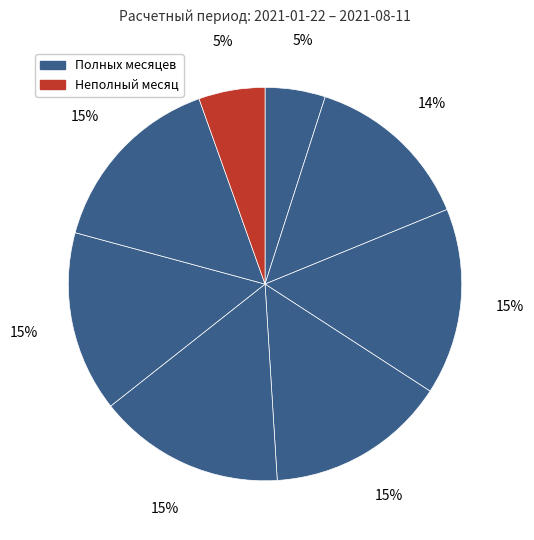

How many segments does this pie chart have?

8